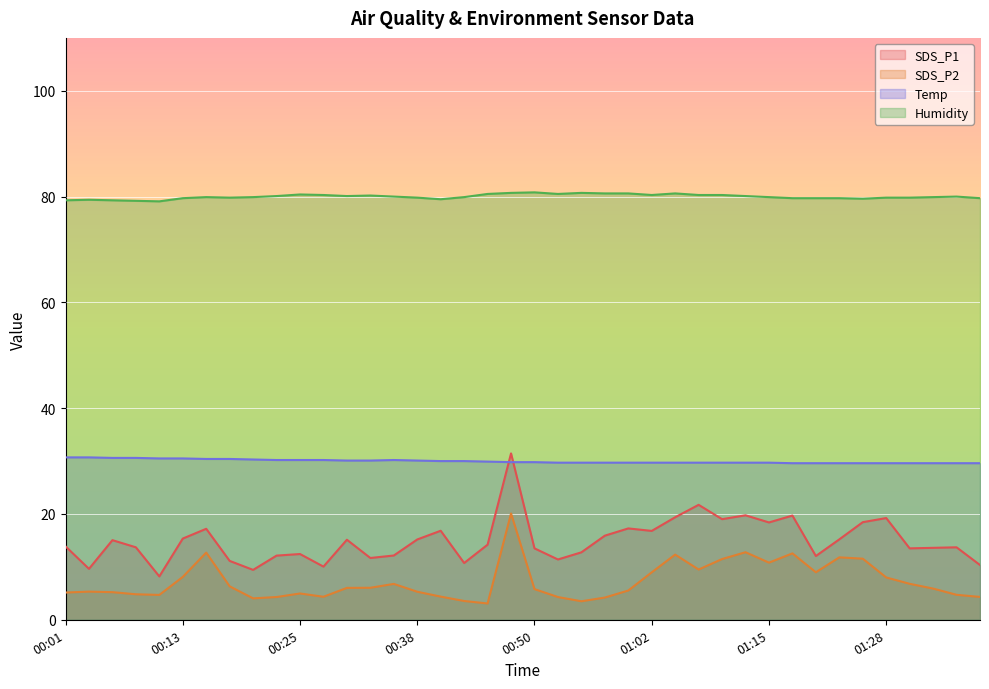

Reading left to right, transcribe all the data shown in this chart.

SDS_P1: 00:01=13.9	00:03=9.6	00:06=15.1	00:08=13.7	00:11=8.2	00:13=15.3	00:15=17.2	00:18=11.1	00:20=9.4	00:23=12.1	00:25=12.4	00:28=10.1	00:30=15.1	00:33=11.7	00:35=12.2	00:38=15.2	00:40=16.8	00:42=10.7	00:45=14.2	00:47=31.4	00:50=13.5	00:52=11.4	00:55=12.8	00:57=15.9	01:00=17.3	01:02=16.8	01:05=19.4	01:07=21.7	01:10=19.0	01:13=19.8	01:15=18.4	01:17=19.7	01:20=12.1	01:23=15.2	01:25=18.4	01:28=19.2	01:30=13.5	01:33=13.6	01:35=13.7	01:38=10.3
SDS_P2: 00:01=5.2	00:03=5.3	00:06=5.2	00:08=4.8	00:11=4.7	00:13=8.1	00:15=12.7	00:18=6.3	00:20=4.0	00:23=4.3	00:25=5.0	00:28=4.3	00:30=6.0	00:33=6.0	00:35=6.8	00:38=5.3	00:40=4.4	00:42=3.5	00:45=3.1	00:47=20.1	00:50=5.8	00:52=4.3	00:55=3.5	00:57=4.2	01:00=5.5	01:02=9.0	01:05=12.3	01:07=9.5	01:10=11.5	01:13=12.8	01:15=10.8	01:17=12.6	01:20=9.0	01:23=11.8	01:25=11.6	01:28=8.0	01:30=6.8	01:33=5.9	01:35=4.7	01:38=4.3
Temp: 00:01=30.7	00:03=30.7	00:06=30.6	00:08=30.6	00:11=30.5	00:13=30.5	00:15=30.4	00:18=30.4	00:20=30.3	00:23=30.2	00:25=30.2	00:28=30.2	00:30=30.1	00:33=30.1	00:35=30.2	00:38=30.1	00:40=30.0	00:42=30.0	00:45=29.9	00:47=29.8	00:50=29.8	00:52=29.7	00:55=29.7	00:57=29.7	01:00=29.7	01:02=29.7	01:05=29.7	01:07=29.7	01:10=29.7	01:13=29.7	01:15=29.7	01:17=29.6	01:20=29.6	01:23=29.6	01:25=29.6	01:28=29.6	01:30=29.6	01:33=29.6	01:35=29.6	01:38=29.6
Humidity: 00:01=79.3	00:03=79.4	00:06=79.3	00:08=79.2	00:11=79.1	00:13=79.7	00:15=79.9	00:18=79.8	00:20=79.9	00:23=80.1	00:25=80.4	00:28=80.3	00:30=80.1	00:33=80.2	00:35=80.0	00:38=79.8	00:40=79.5	00:42=79.9	00:45=80.5	00:47=80.7	00:50=80.8	00:52=80.5	00:55=80.7	00:57=80.6	01:00=80.6	01:02=80.3	01:05=80.6	01:07=80.3	01:10=80.3	01:13=80.1	01:15=79.9	01:17=79.7	01:20=79.7	01:23=79.7	01:25=79.6	01:28=79.8	01:30=79.8	01:33=79.9	01:35=80.0	01:38=79.7